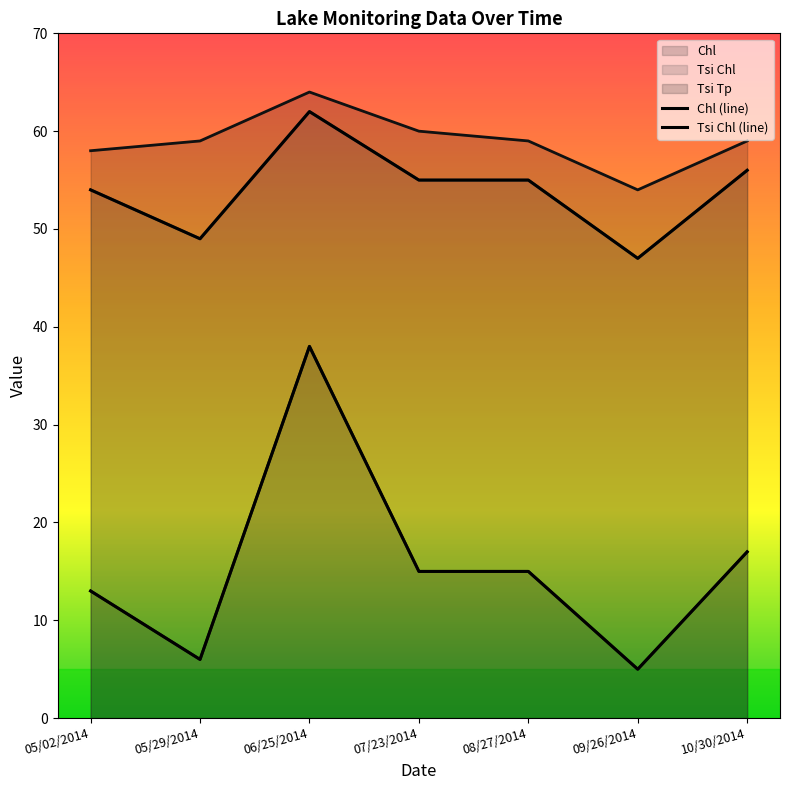

True or false: Tsi Tp and Tsi Chl cross at least once.

False